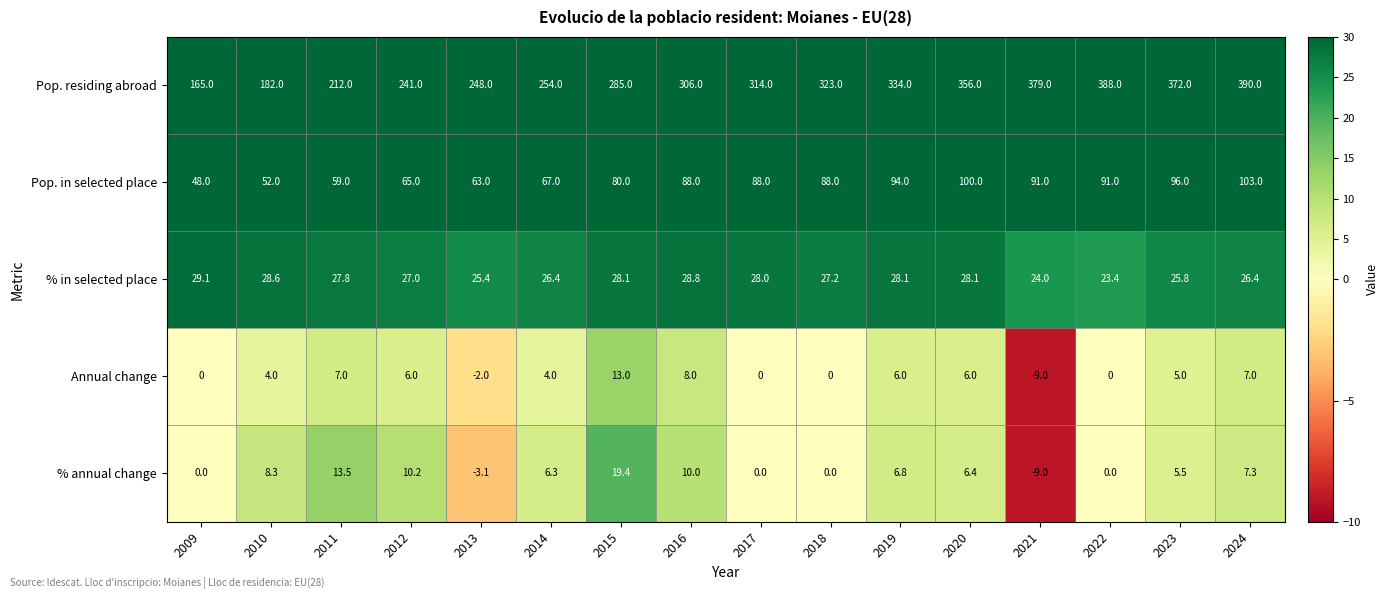

The % in selected place series shows 28.6 at 2010. True or false?

True